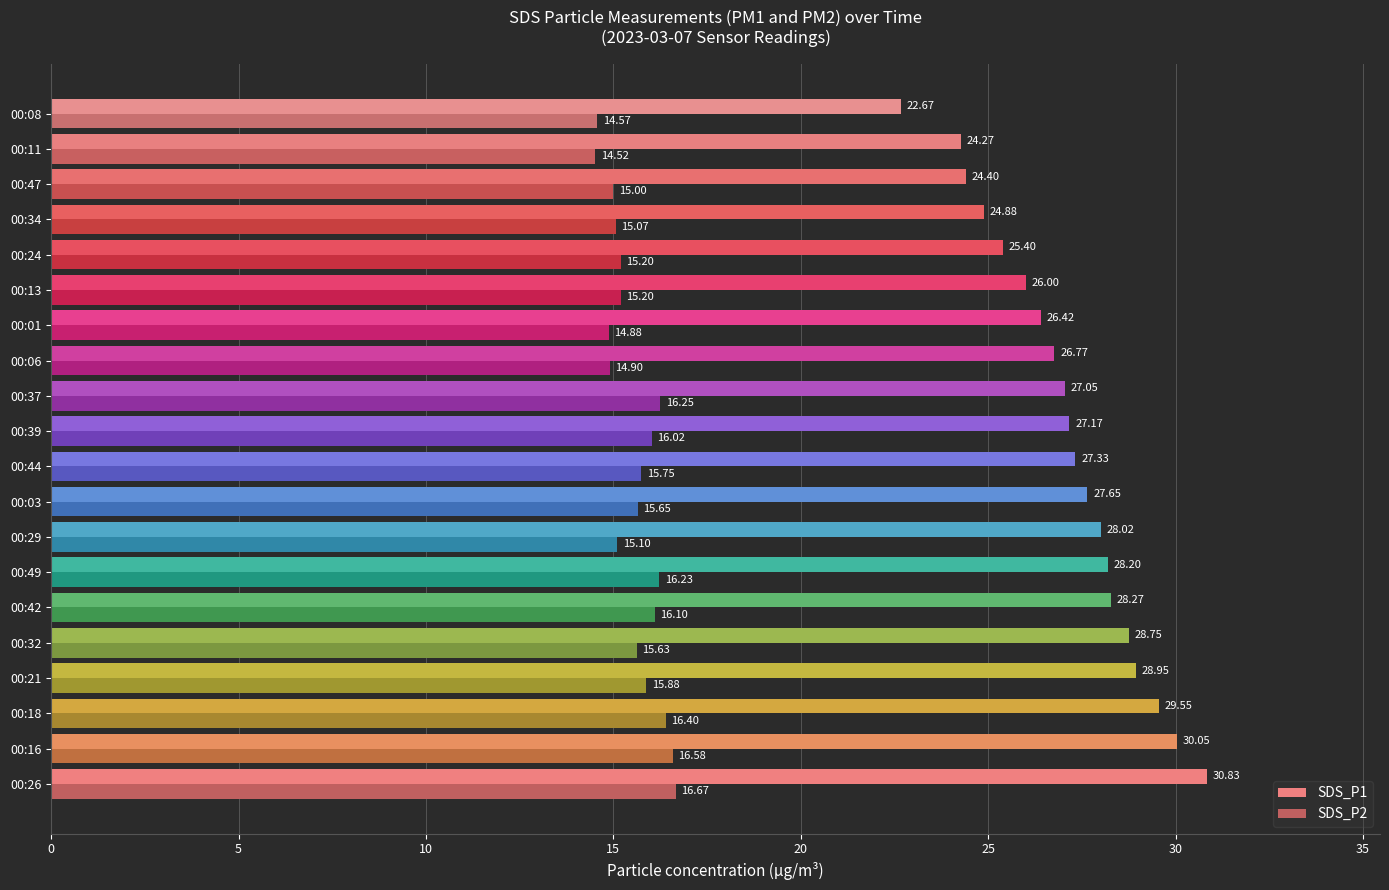

How many data points in SDS_P2 are less than 15?

4